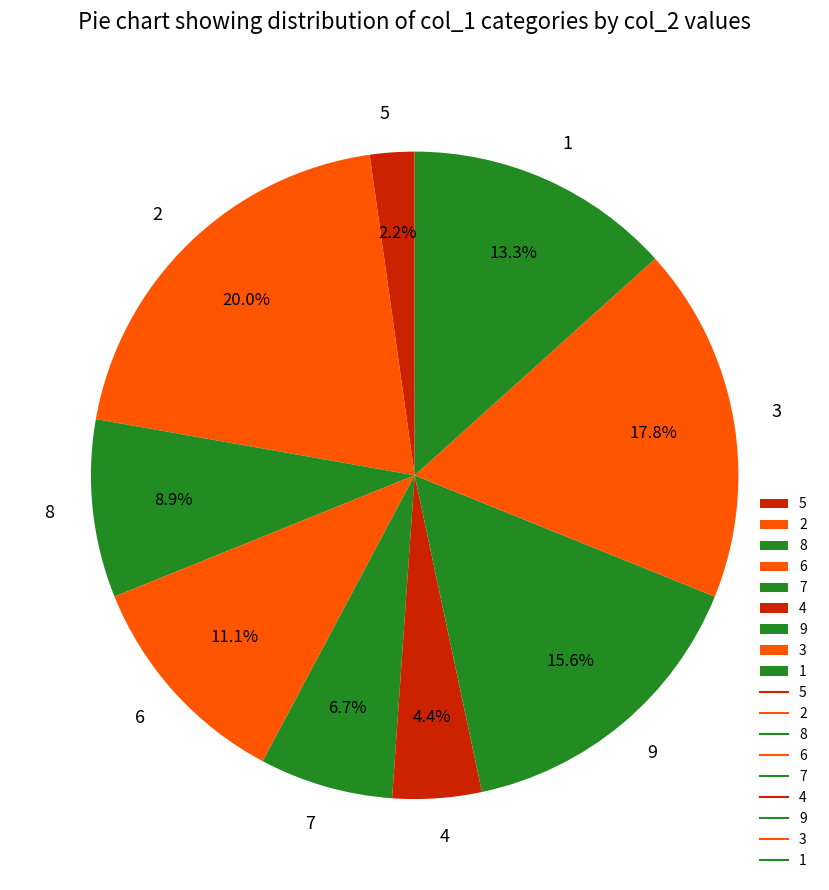

To the nearest percent, what is the difference between the largest and smallest slice percentages?

18%